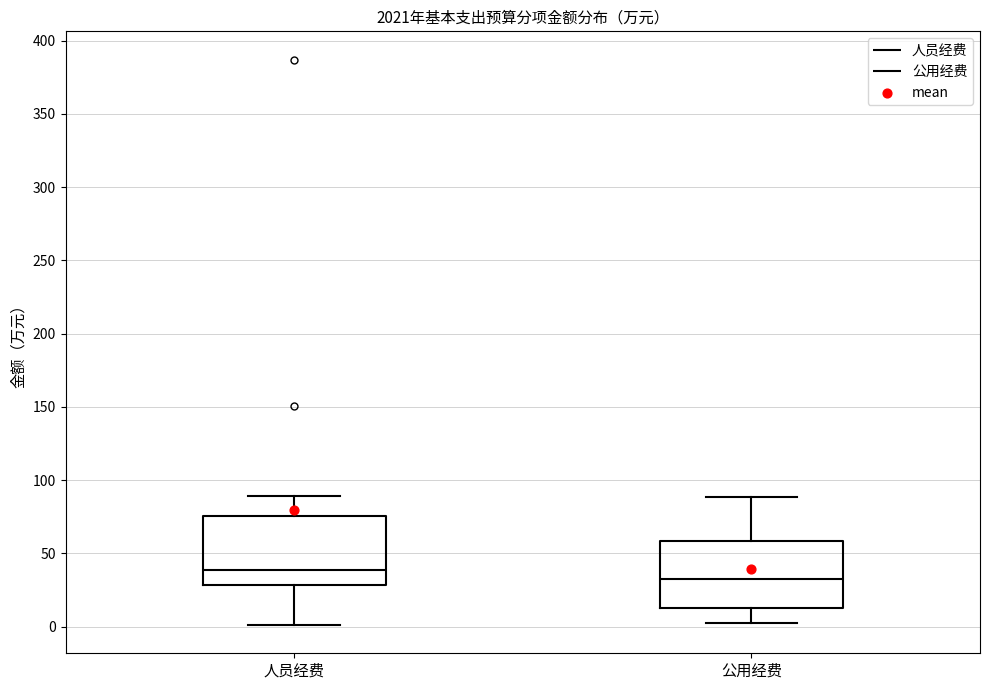

Reading left to right, transcribe this box plot: for each box, give where its median line is, the range the box spans, and where its two whiskers end, as read against the y-axis. The values are not printed on the chart, so give them approximately, as read against the axis.

人员经费: median 40, box 30 to 75, whiskers 0 to 90
公用经费: median 35, box 15 to 60, whiskers 5 to 90